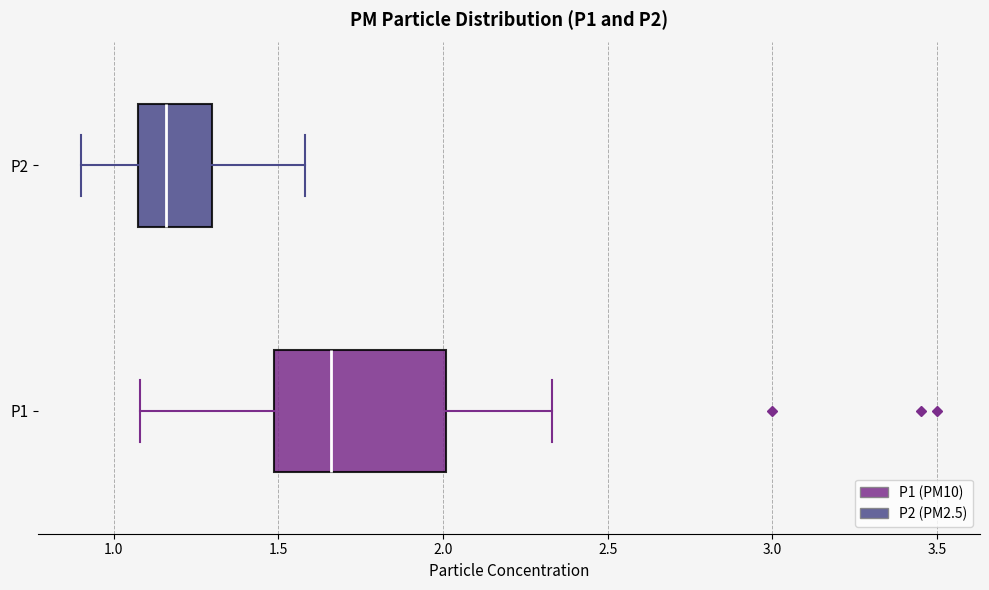

Reading bottom to top, transcribe this box plot: for each box, give where its median line is, the range the box spans, and where its two whiskers end, as read against the x-axis. The values are not printed on the chart, so give them approximately, as read against the axis.

P1: median 1.65, box 1.50 to 2.00, whiskers 1.10 to 2.35
P2: median 1.15, box 1.10 to 1.30, whiskers 0.90 to 1.60